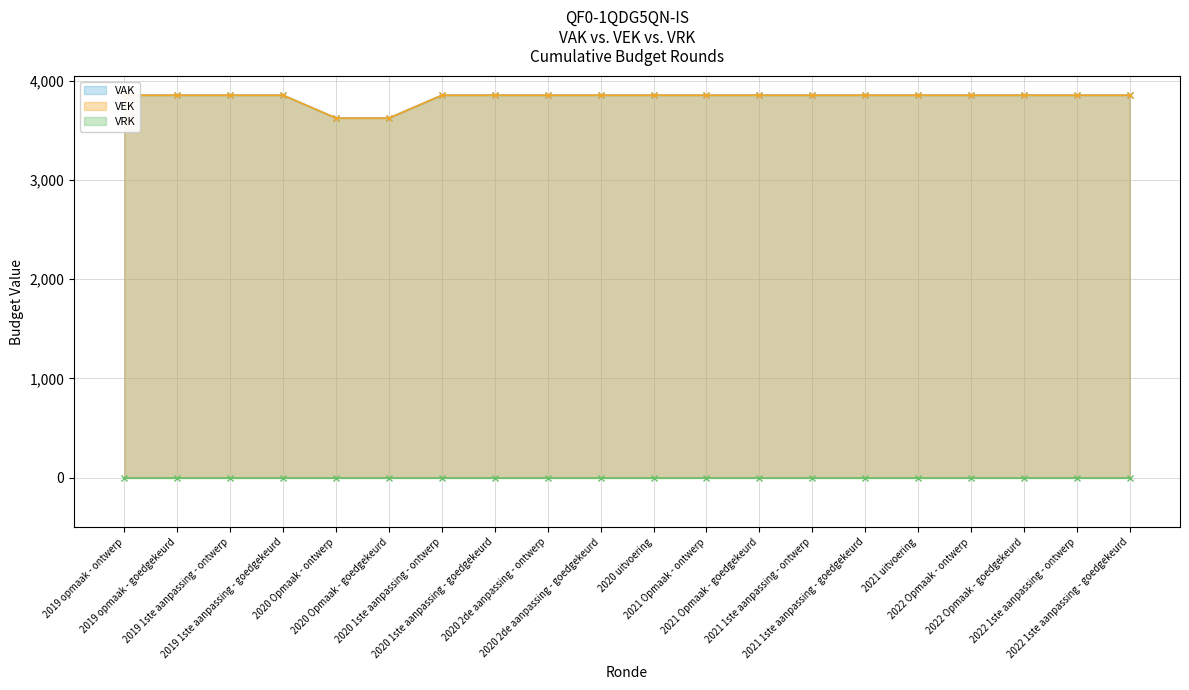

How many data points does each series have?

20